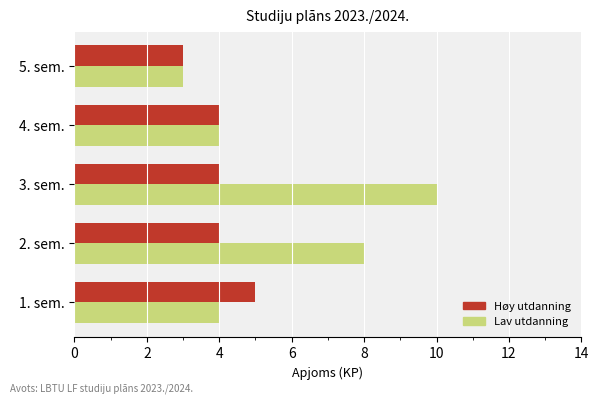

Which series has the widest spread of values?

Lav utdanning